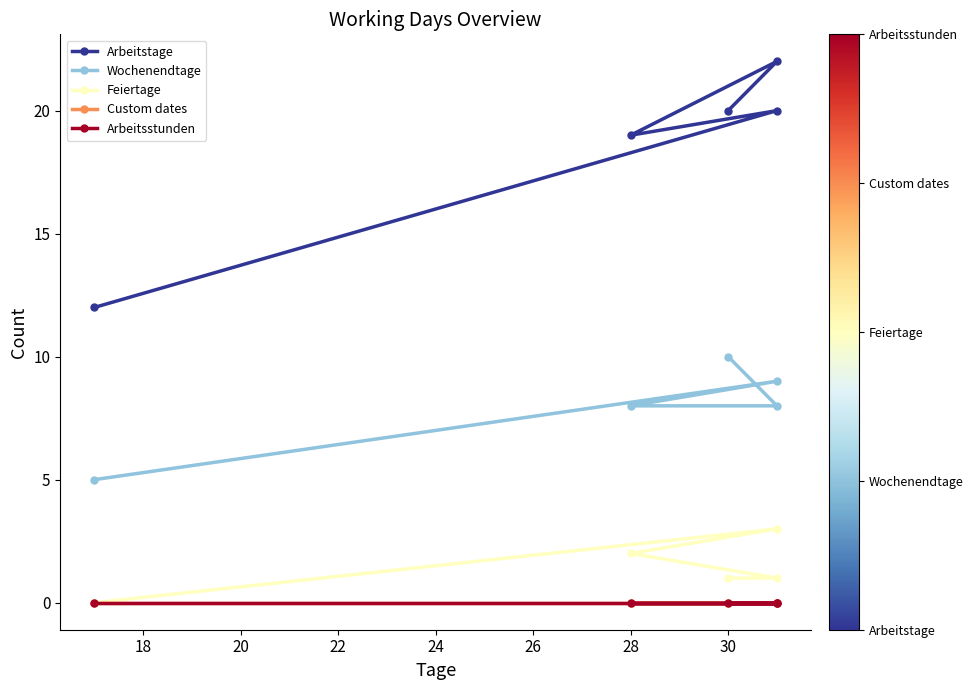

Is the value of Arbeitstage at 16 greater than the value of Feiertage at 20?

Yes